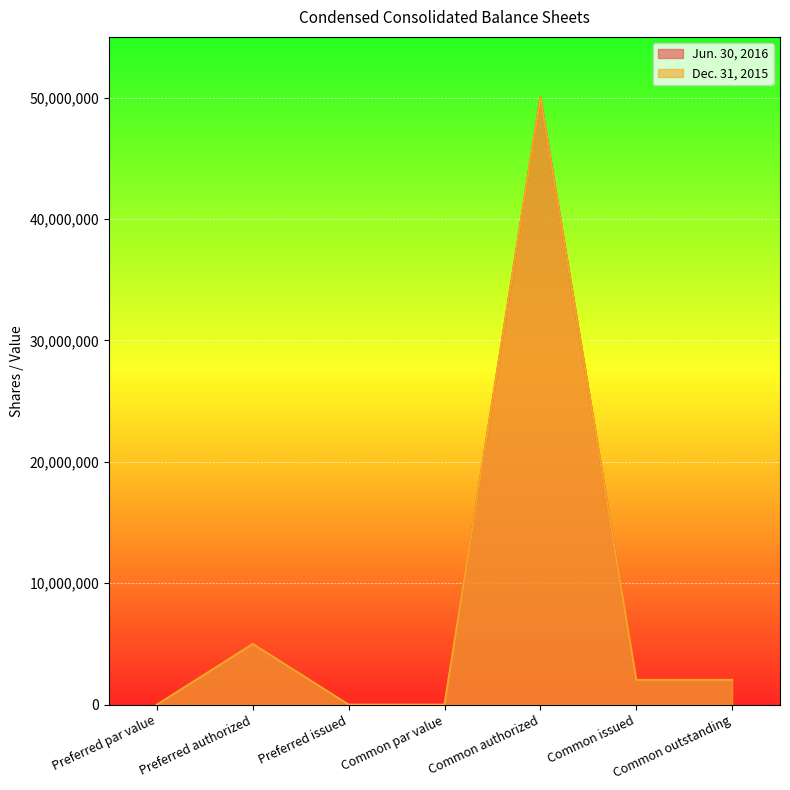

The Dec. 31, 2015 series shows 2042000 at Common outstanding. True or false?

True